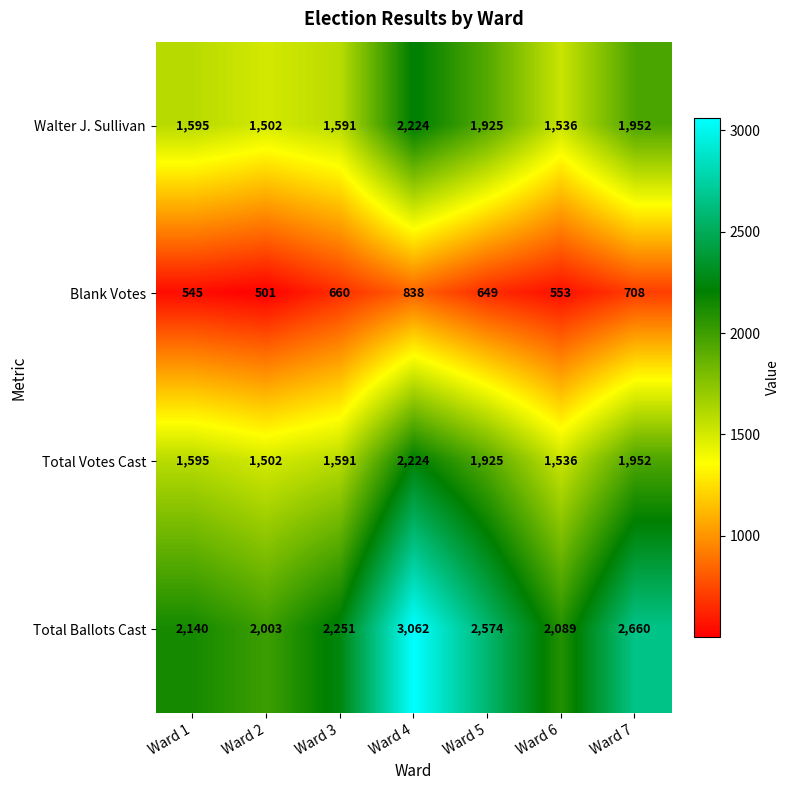

Which series has the widest spread of values?

Total Ballots Cast